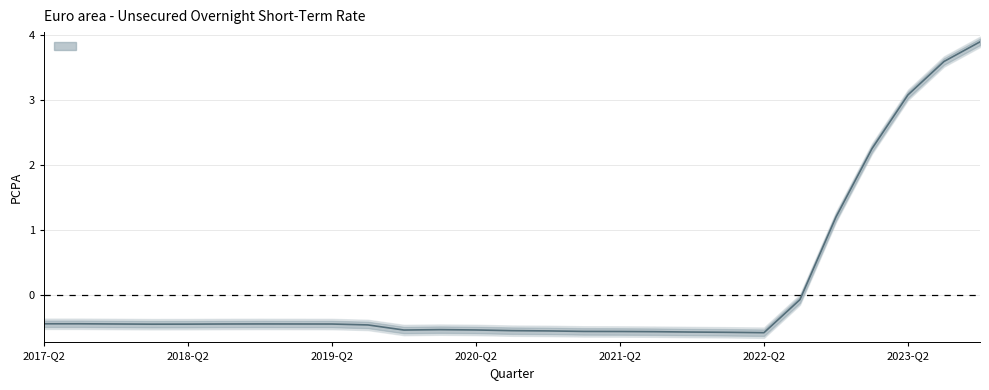

What is the change in value from 2018-Q4 to 2022-Q1?

-0.1